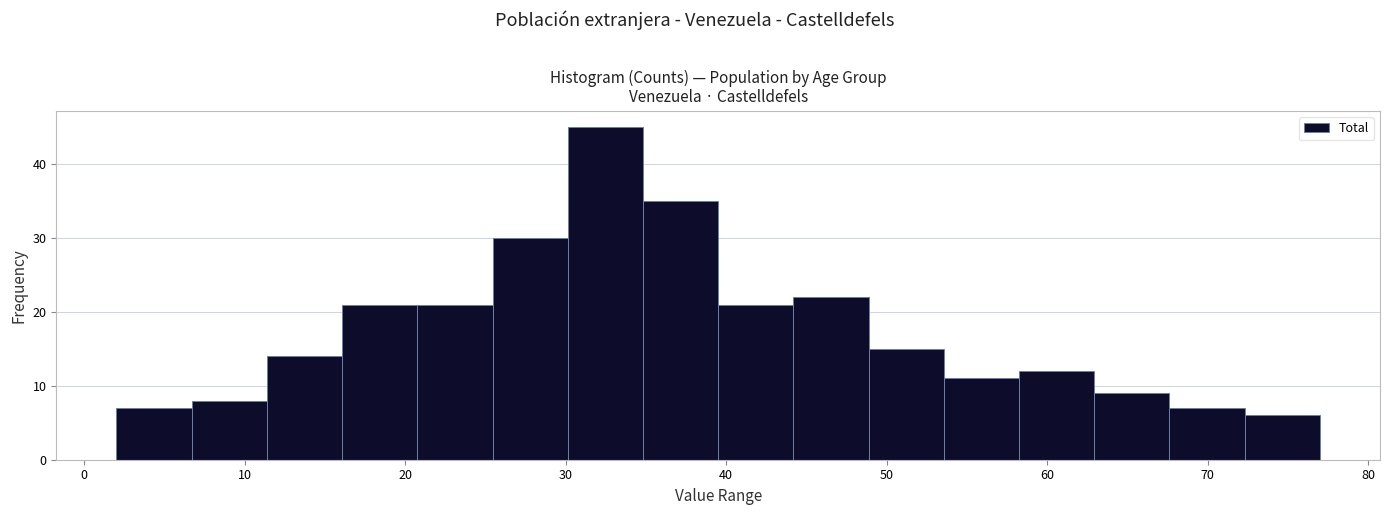

Which range on the x-axis has the tallest bar?

30 to 35